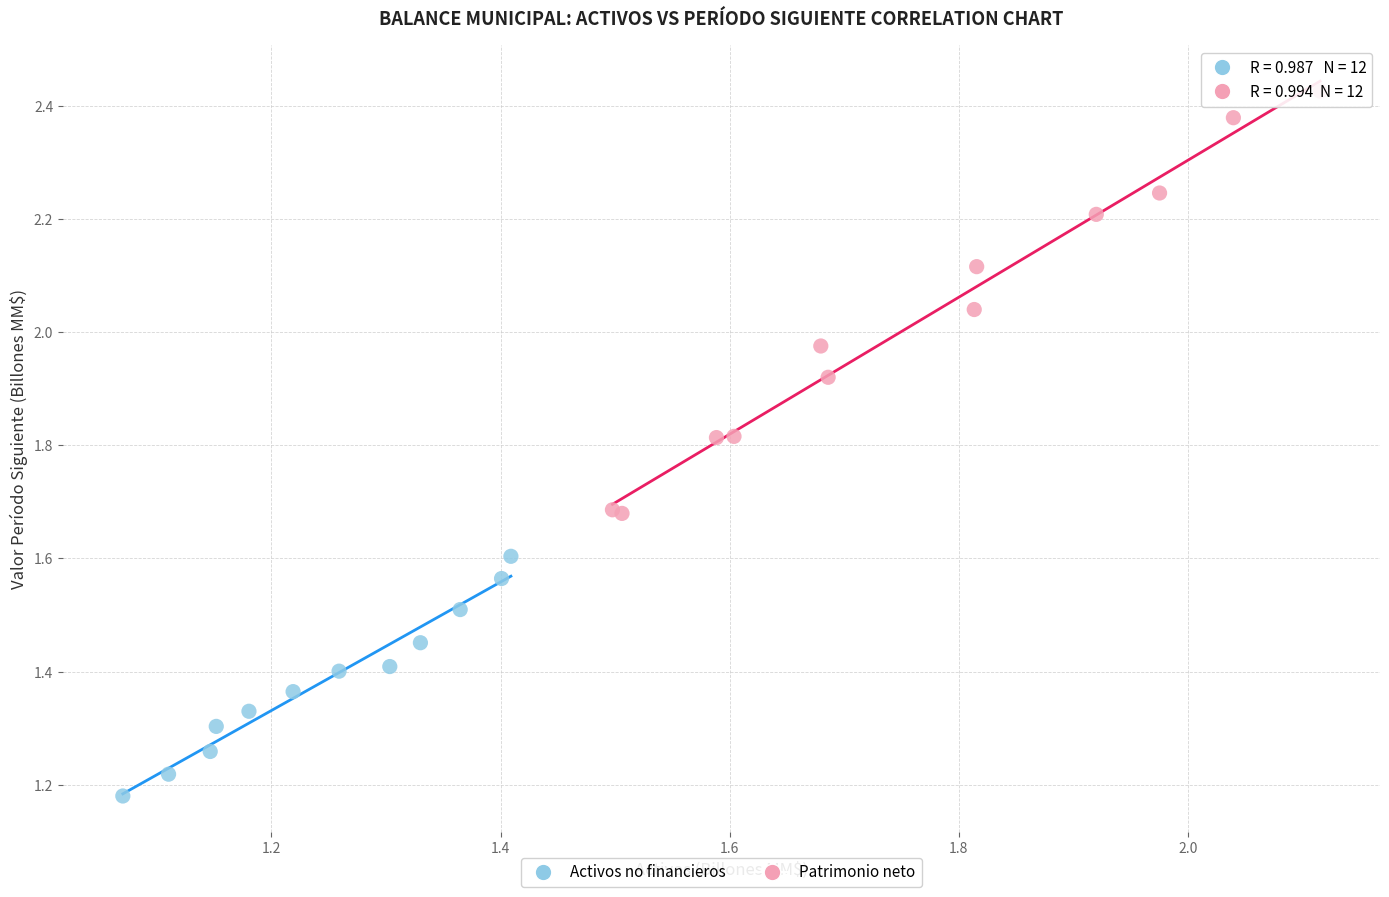

Which series has the largest Y range (max minus min)?

Patrimonio neto